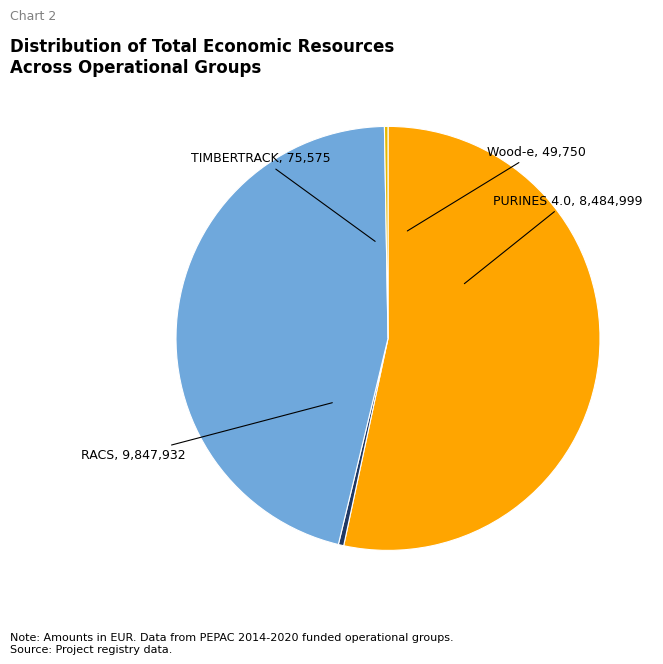

Does any single category account for the majority?

Yes